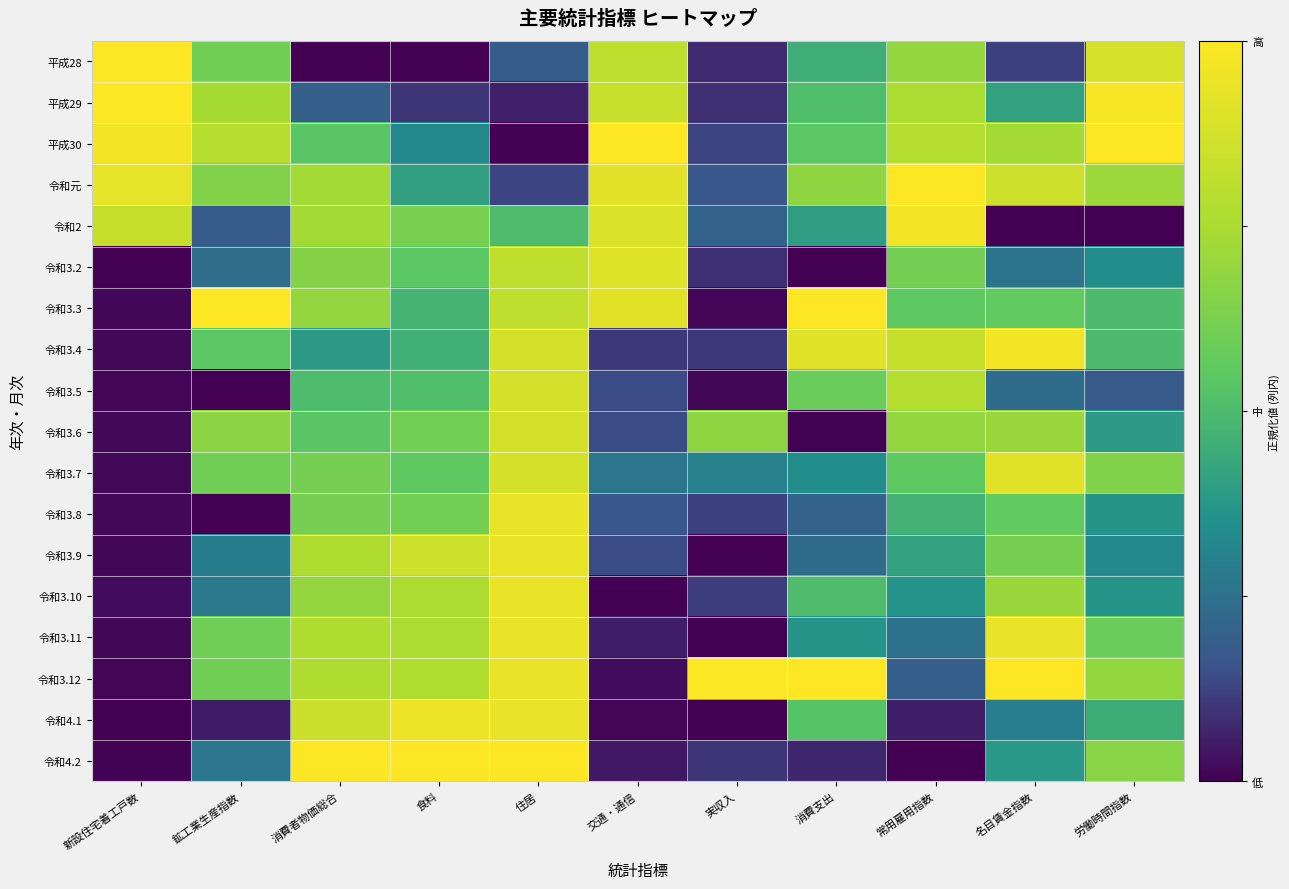

Reading left to right, what are all the values shown in this chart?

平成28: 新設住宅着工戸数=1.0	鉱工業生産指数=0.6	消費者物価総合=0.0	食料=0.0	住居=0.2	交通・通信=0.8	実収入=0.1	消費支出=0.5	常用雇用指数=0.7	名目賃金指数=0.1	労働時間指数=0.9
平成29: 新設住宅着工戸数=1.0	鉱工業生産指数=0.7	消費者物価総合=0.2	食料=0.1	住居=0.1	交通・通信=0.8	実収入=0.1	消費支出=0.5	常用雇用指数=0.8	名目賃金指数=0.4	労働時間指数=1.0
平成30: 新設住宅着工戸数=1.0	鉱工業生産指数=0.8	消費者物価総合=0.5	食料=0.3	住居=0.0	交通・通信=1.0	実収入=0.1	消費支出=0.5	常用雇用指数=0.8	名目賃金指数=0.7	労働時間指数=1.0
令和元: 新設住宅着工戸数=0.9	鉱工業生産指数=0.7	消費者物価総合=0.7	食料=0.4	住居=0.1	交通・通信=0.9	実収入=0.2	消費支出=0.7	常用雇用指数=1.0	名目賃金指数=0.9	労働時間指数=0.7
令和2: 新設住宅着工戸数=0.8	鉱工業生産指数=0.2	消費者物価総合=0.7	食料=0.6	住居=0.5	交通・通信=0.9	実収入=0.2	消費支出=0.4	常用雇用指数=1.0	名目賃金指数=0.0	労働時間指数=0.0
令和3.2: 新設住宅着工戸数=0.0	鉱工業生産指数=0.2	消費者物価総合=0.7	食料=0.5	住居=0.8	交通・通信=0.9	実収入=0.1	消費支出=0.0	常用雇用指数=0.6	名目賃金指数=0.3	労働時間指数=0.3
令和3.3: 新設住宅着工戸数=0.0	鉱工業生産指数=1.0	消費者物価総合=0.7	食料=0.5	住居=0.8	交通・通信=0.9	実収入=0.0	消費支出=1.0	常用雇用指数=0.6	名目賃金指数=0.6	労働時間指数=0.5
令和3.4: 新設住宅着工戸数=0.0	鉱工業生産指数=0.5	消費者物価総合=0.4	食料=0.5	住居=0.9	交通・通信=0.1	実収入=0.1	消費支出=0.9	常用雇用指数=0.8	名目賃金指数=1.0	労働時間指数=0.5
令和3.5: 新設住宅着工戸数=0.0	鉱工業生産指数=0.0	消費者物価総合=0.5	食料=0.5	住居=0.9	交通・通信=0.1	実収入=0.0	消費支出=0.6	常用雇用指数=0.8	名目賃金指数=0.2	労働時間指数=0.2
令和3.6: 新設住宅着工戸数=0.0	鉱工業生産指数=0.7	消費者物価総合=0.5	食料=0.6	住居=0.9	交通・通信=0.1	実収入=0.7	消費支出=0.0	常用雇用指数=0.7	名目賃金指数=0.7	労働時間指数=0.4
令和3.7: 新設住宅着工戸数=0.0	鉱工業生産指数=0.6	消費者物価総合=0.6	食料=0.6	住居=0.9	交通・通信=0.3	実収入=0.3	消費支出=0.3	常用雇用指数=0.6	名目賃金指数=0.9	労働時間指数=0.6
令和3.8: 新設住宅着工戸数=0.0	鉱工業生産指数=0.0	消費者物価総合=0.6	食料=0.6	住居=0.9	交通・通信=0.2	実収入=0.1	消費支出=0.2	常用雇用指数=0.5	名目賃金指数=0.6	労働時間指数=0.4
令和3.9: 新設住宅着工戸数=0.0	鉱工業生産指数=0.3	消費者物価総合=0.8	食料=0.9	住居=0.9	交通・通信=0.1	実収入=0.0	消費支出=0.2	常用雇用指数=0.4	名目賃金指数=0.6	労働時間指数=0.3
令和3.10: 新設住宅着工戸数=0.0	鉱工業生産指数=0.3	消費者物価総合=0.7	食料=0.8	住居=0.9	交通・通信=0.0	実収入=0.1	消費支出=0.5	常用雇用指数=0.4	名目賃金指数=0.7	労働時間指数=0.4
令和3.11: 新設住宅着工戸数=0.0	鉱工業生産指数=0.6	消費者物価総合=0.8	食料=0.8	住居=0.9	交通・通信=0.1	実収入=0.0	消費支出=0.4	常用雇用指数=0.3	名目賃金指数=0.9	労働時間指数=0.6
令和3.12: 新設住宅着工戸数=0.0	鉱工業生産指数=0.6	消費者物価総合=0.8	食料=0.8	住居=0.9	交通・通信=0.0	実収入=1.0	消費支出=1.0	常用雇用指数=0.2	名目賃金指数=1.0	労働時間指数=0.7
令和4.1: 新設住宅着工戸数=0.0	鉱工業生産指数=0.1	消費者物価総合=0.8	食料=1.0	住居=0.9	交通・通信=0.0	実収入=0.0	消費支出=0.5	常用雇用指数=0.1	名目賃金指数=0.3	労働時間指数=0.5
令和4.2: 新設住宅着工戸数=0.0	鉱工業生産指数=0.3	消費者物価総合=1.0	食料=1.0	住居=1.0	交通・通信=0.0	実収入=0.1	消費支出=0.1	常用雇用指数=0.0	名目賃金指数=0.4	労働時間指数=0.7